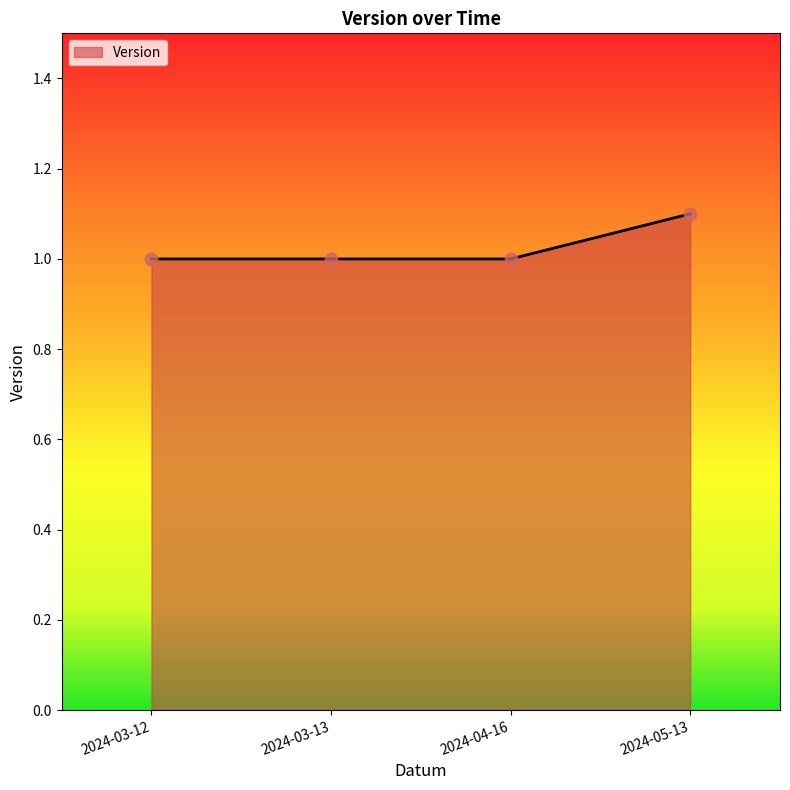

Which has a higher value, 2024-03-12 or 2024-05-13?

2024-05-13